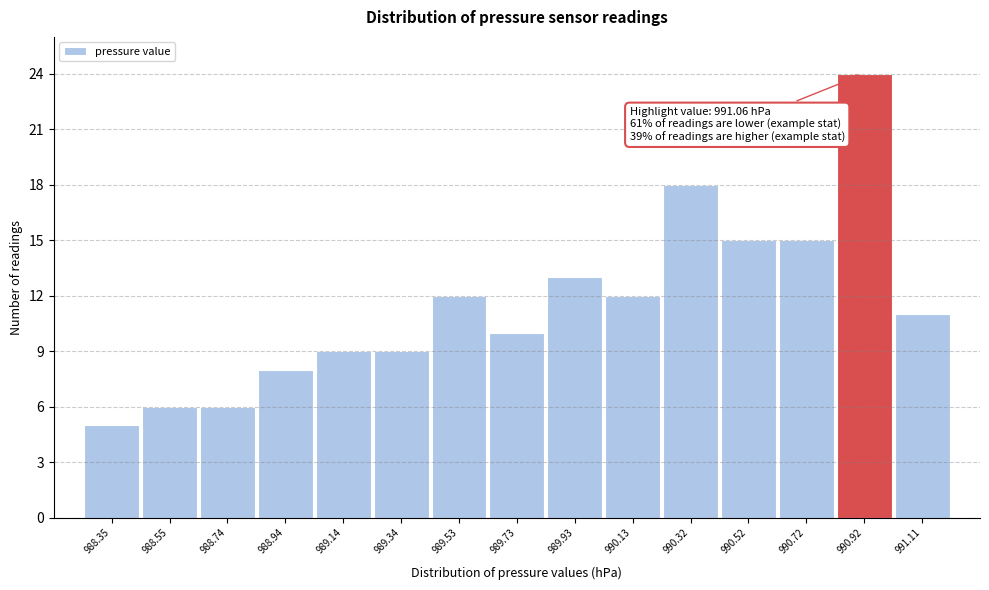

Reading right to left, list all the values displayed in this chart.

11	24	15	15	18	12	13	10	12	9	9	8	6	6	5